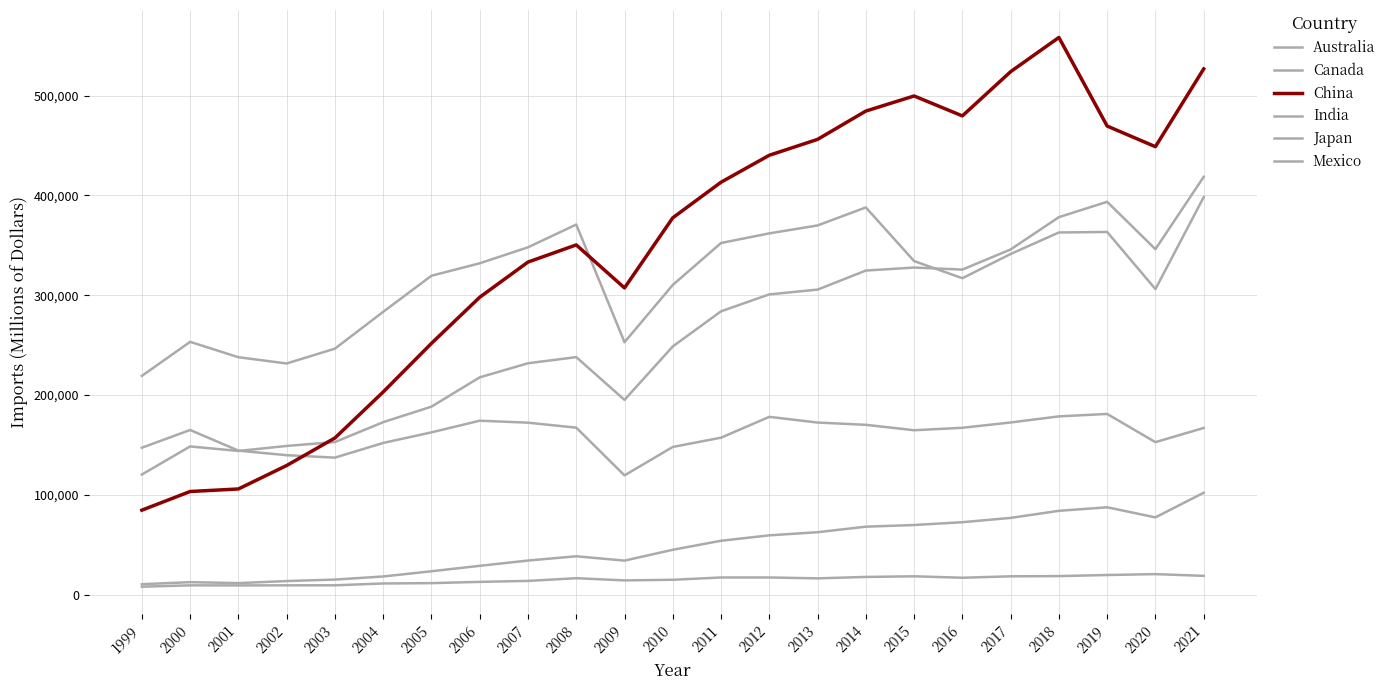

What is the value of the China point at the 23rd from the left?

526807